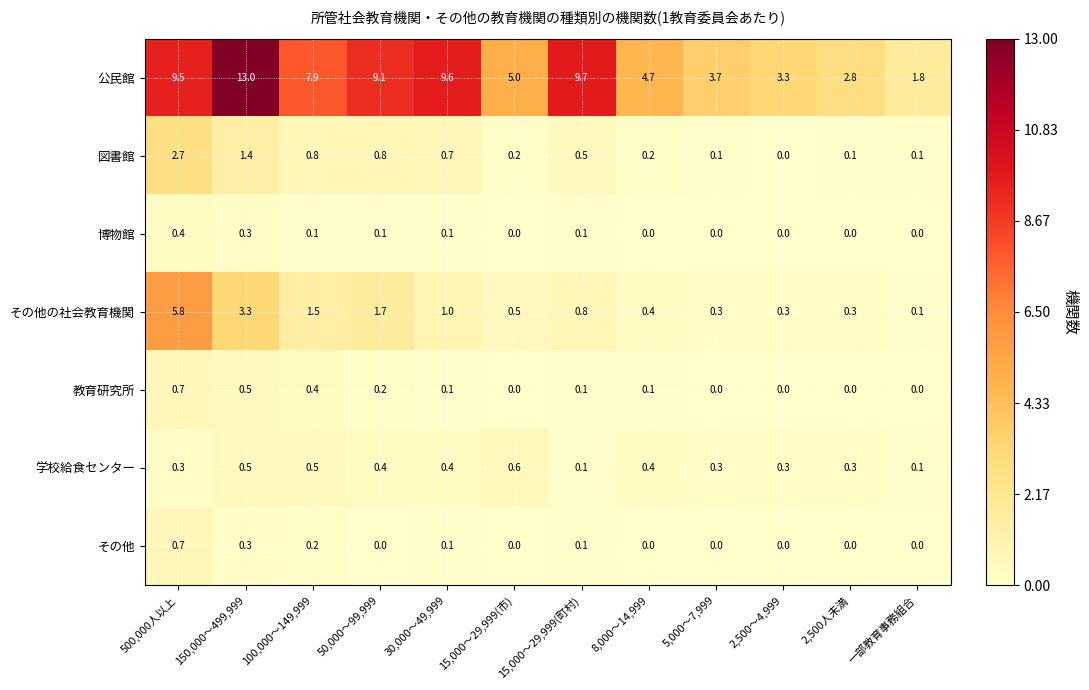

At how many categories does at least one series exceed 2?

11